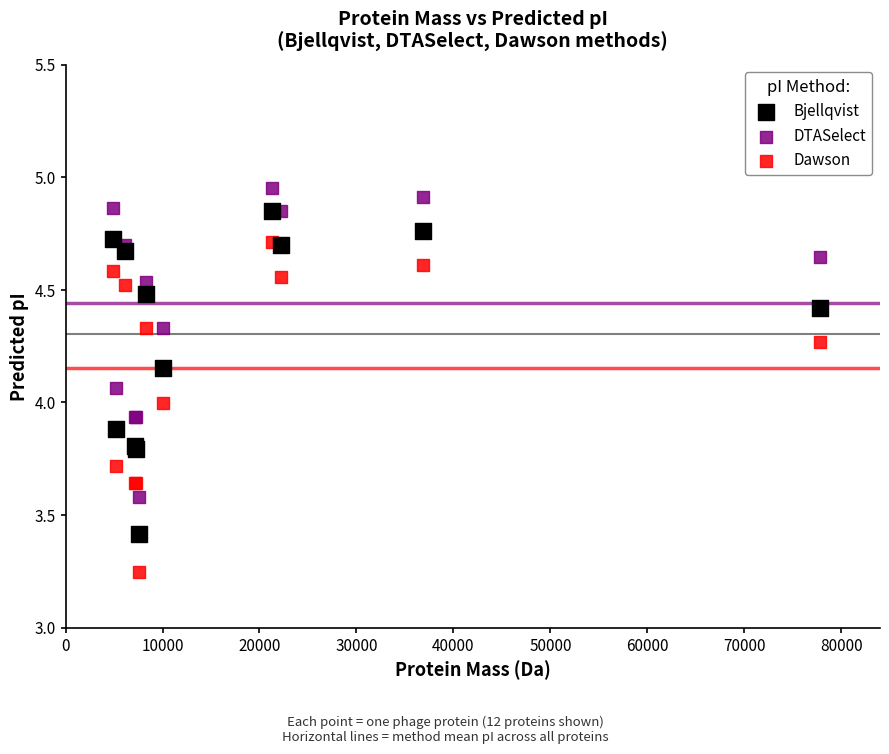

What is the X range (max minus min) for the scatter plot?

72835.5